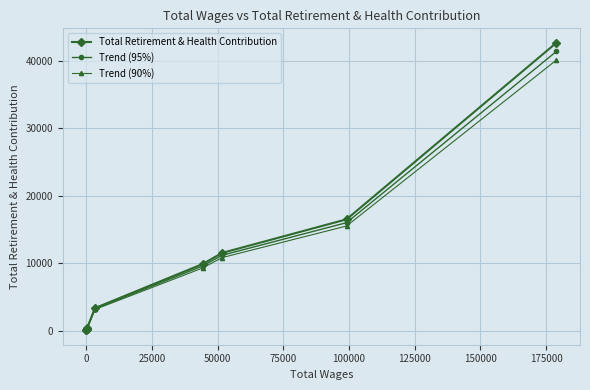

How many data points does each series have?

12